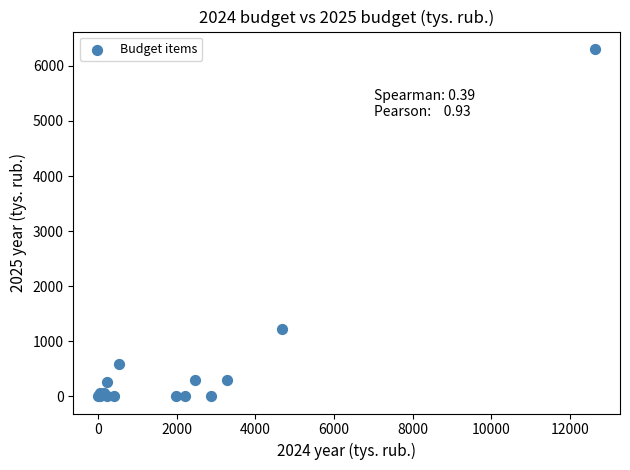

What Y value in the scatter plot is closest to 3154?

1212.1